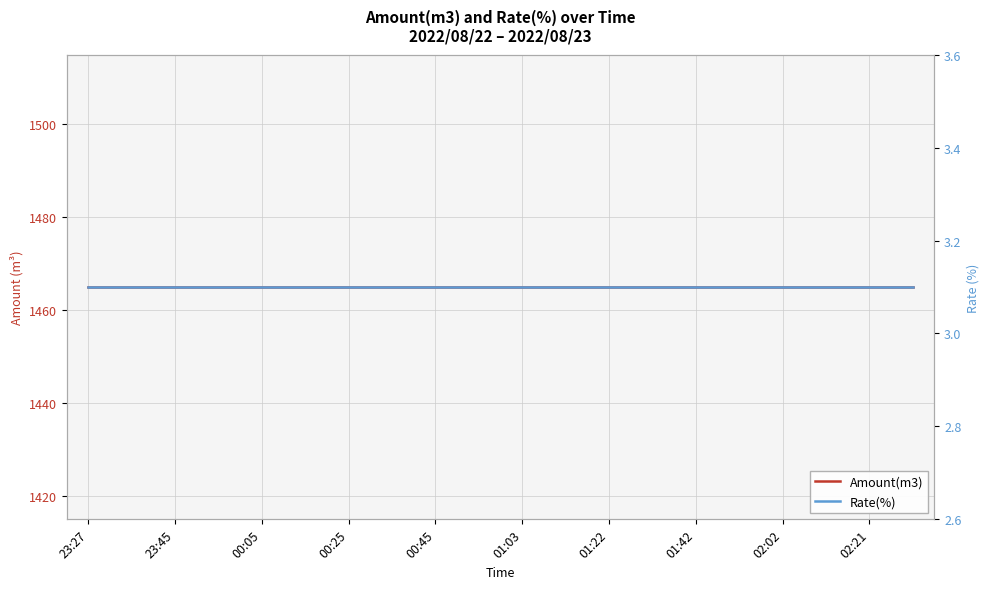

True or false: Amount(m3) and Rate(%) intersect in this chart.

False